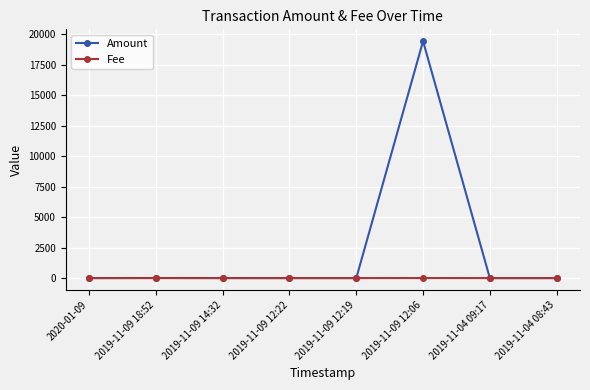

Which series has the largest total across all categories?

Amount